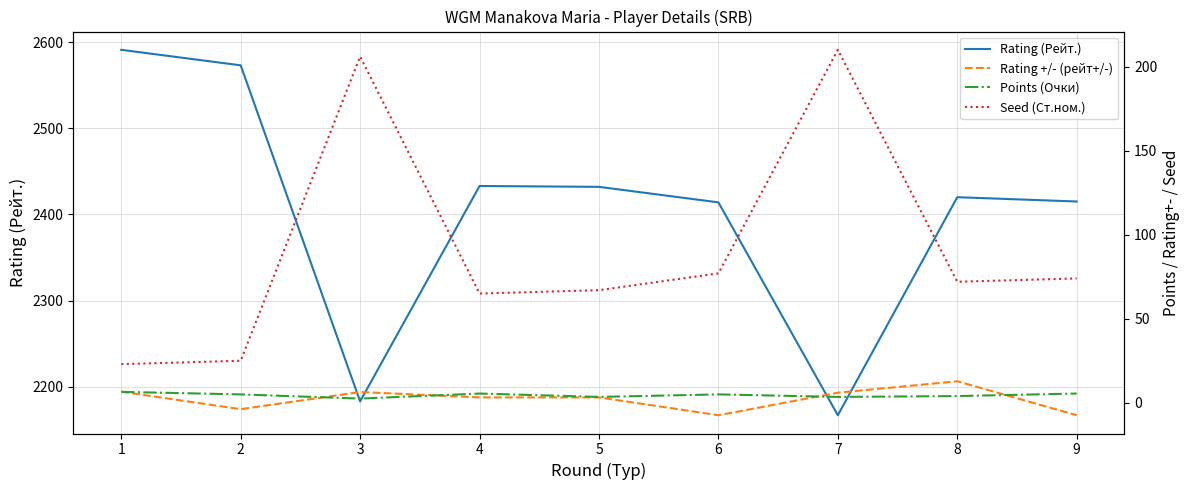

True or false: Rating +/- (рейт+/-) has a value of -3.8 at 2.

True